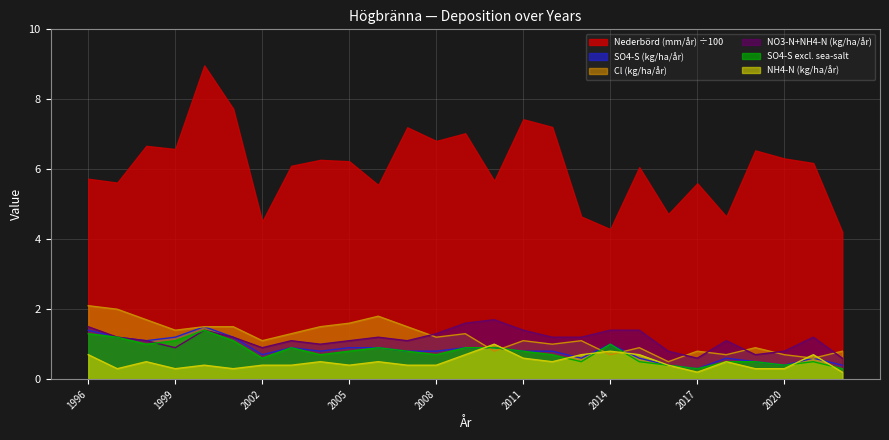

Which series has the largest total across all categories?

Nederbörd (mm/år) ÷100